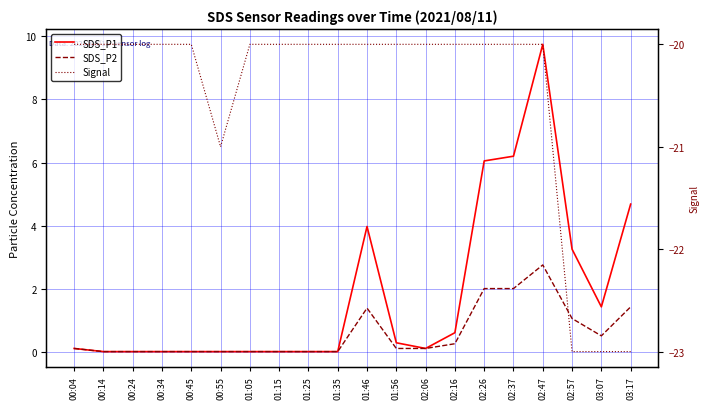

Reading left to right, what are all the values shown in this chart?

SDS_P1: 00:04=0.1	00:14=0.0	00:24=0.0	00:34=0.0	00:45=0.0	00:55=0.0	01:05=0.0	01:15=0.0	01:25=0.0	01:35=0.0	01:46=4.0	01:56=0.3	02:06=0.1	02:16=0.6	02:26=6.0	02:37=6.2	02:47=9.8	02:57=3.2	03:07=1.4	03:17=4.7
SDS_P2: 00:04=0.1	00:14=0.0	00:24=0.0	00:34=0.0	00:45=0.0	00:55=0.0	01:05=0.0	01:15=0.0	01:25=0.0	01:35=0.0	01:46=1.4	01:56=0.1	02:06=0.1	02:16=0.2	02:26=2.0	02:37=2.0	02:47=2.8	02:57=1.1	03:07=0.5	03:17=1.4
Signal: 00:04=-20.0	00:14=-20.0	00:24=-20.0	00:34=-20.0	00:45=-20.0	00:55=-21.0	01:05=-20.0	01:15=-20.0	01:25=-20.0	01:35=-20.0	01:46=-20.0	01:56=-20.0	02:06=-20.0	02:16=-20.0	02:26=-20.0	02:37=-20.0	02:47=-20.0	02:57=-23.0	03:07=-23.0	03:17=-23.0